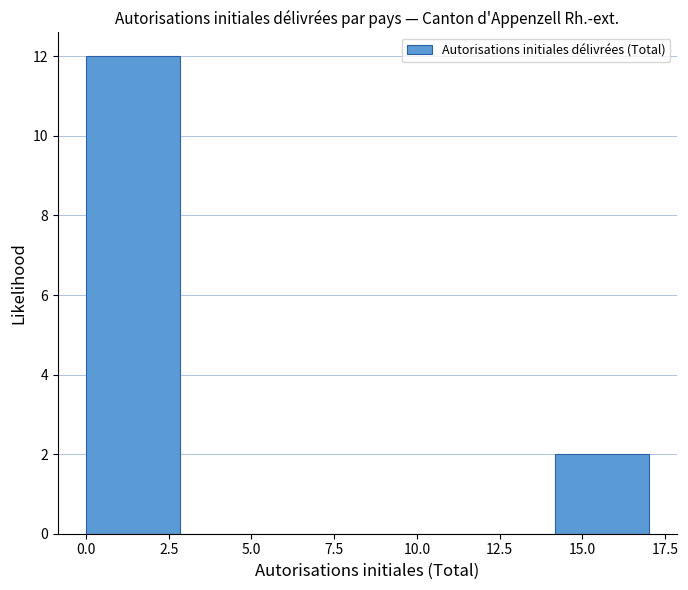

Reading left to right, transcribe this chart: for each bar, give the range it covers on the x-axis and its height. Neither the bar edges nor the heights are printed on the chart, so give them approximately, as read against the axes.

0.0 to 3.0: 12
3.0 to 5.5: 0
5.5 to 8.5: 0
8.5 to 11.5: 0
11.5 to 14.0: 0
14.0 to 17.0: 2